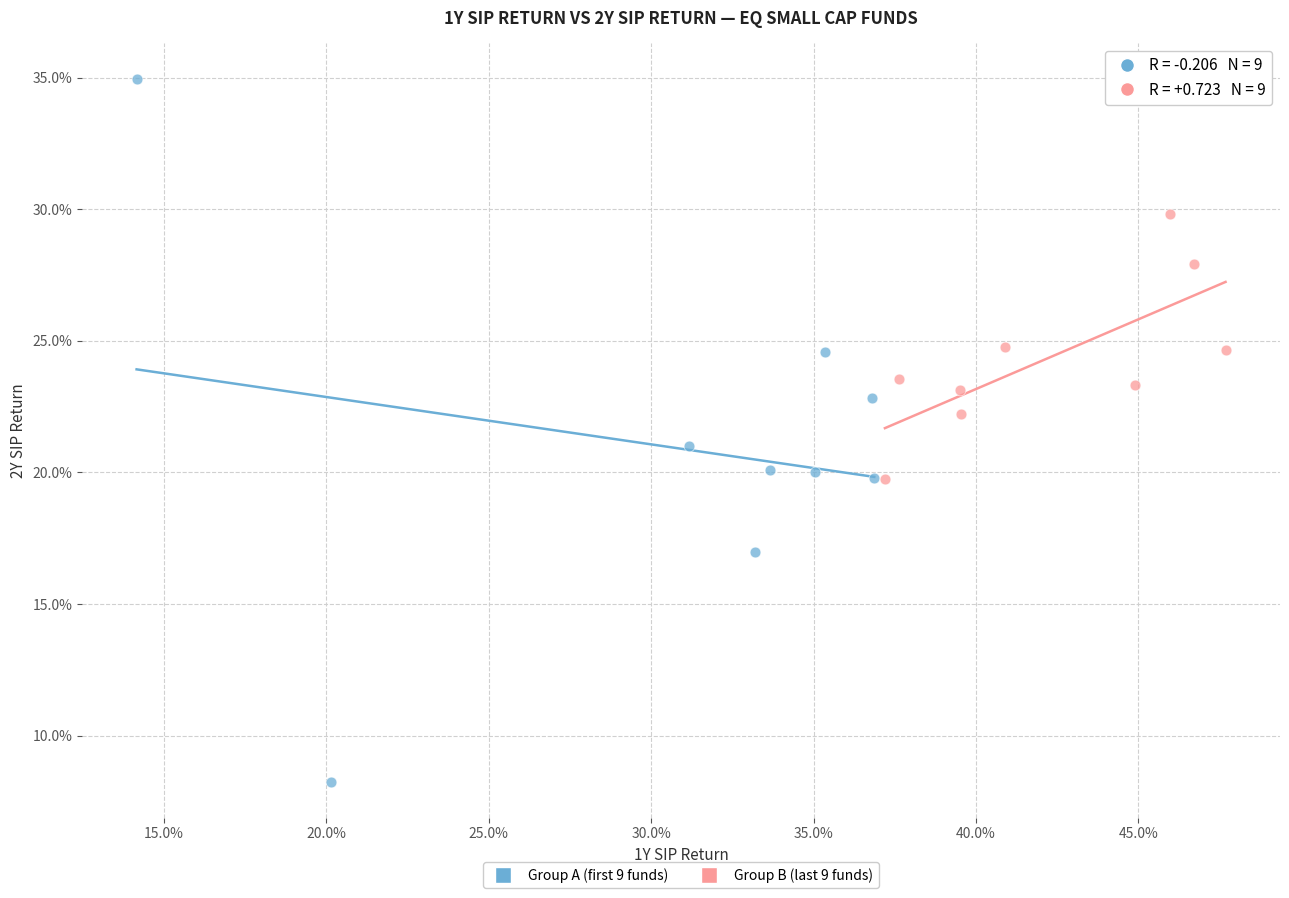

Which series has the widest spread of Y values?

Group A (first 9 funds)